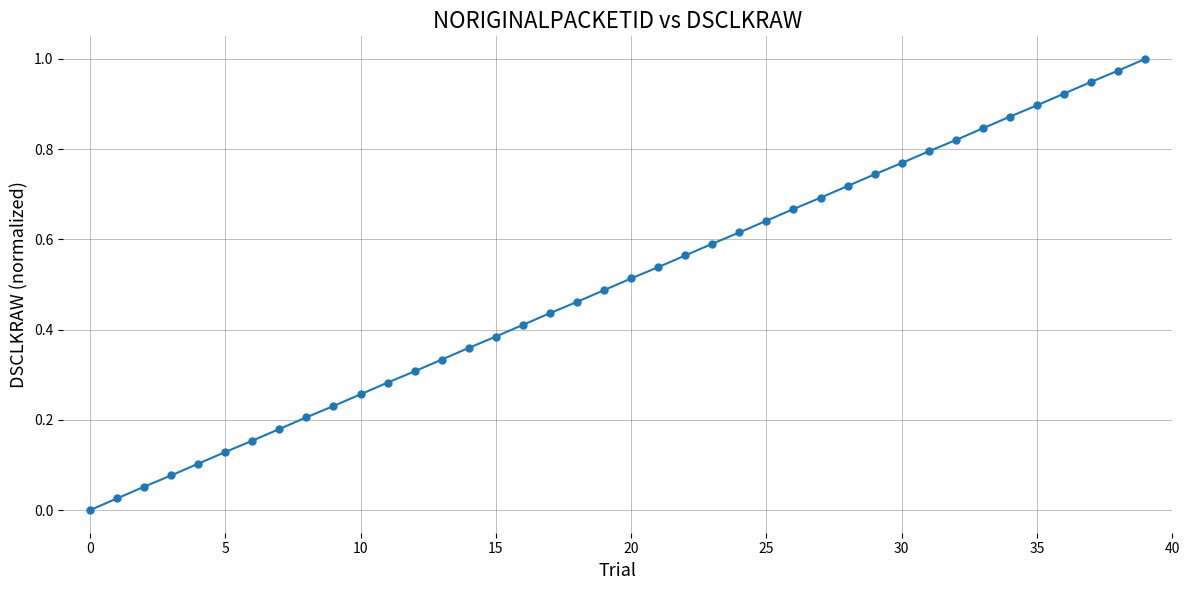

What is the sum of all values?

20.0